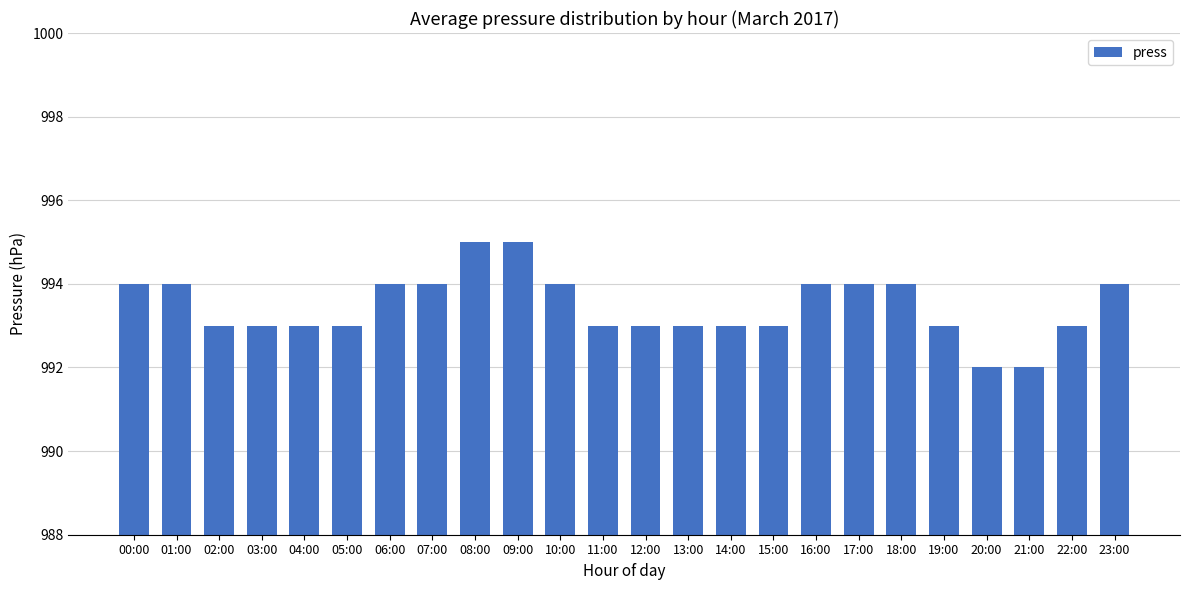

What is the label of the 15th bar from the right?

09:00